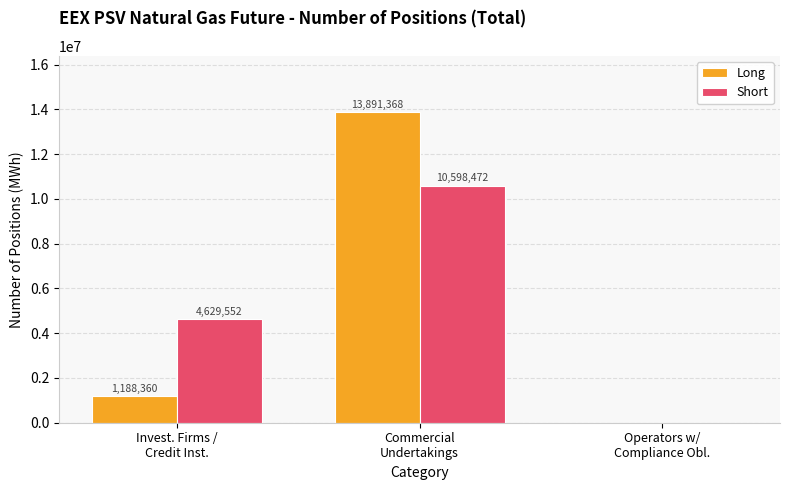

What is the sum of all Long values?

15079728